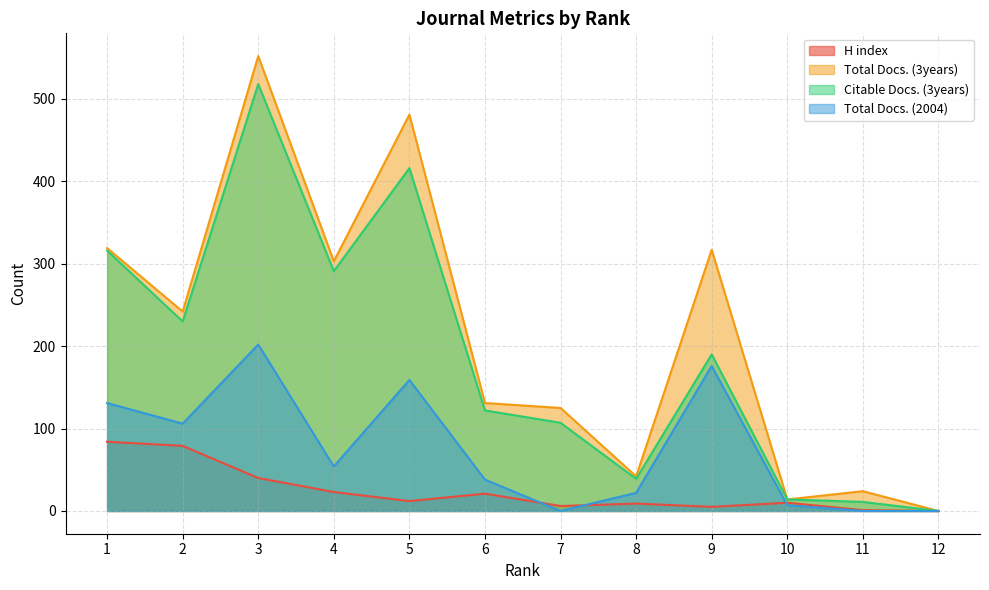

Which series has the widest spread of values?

Total Docs. (3years)